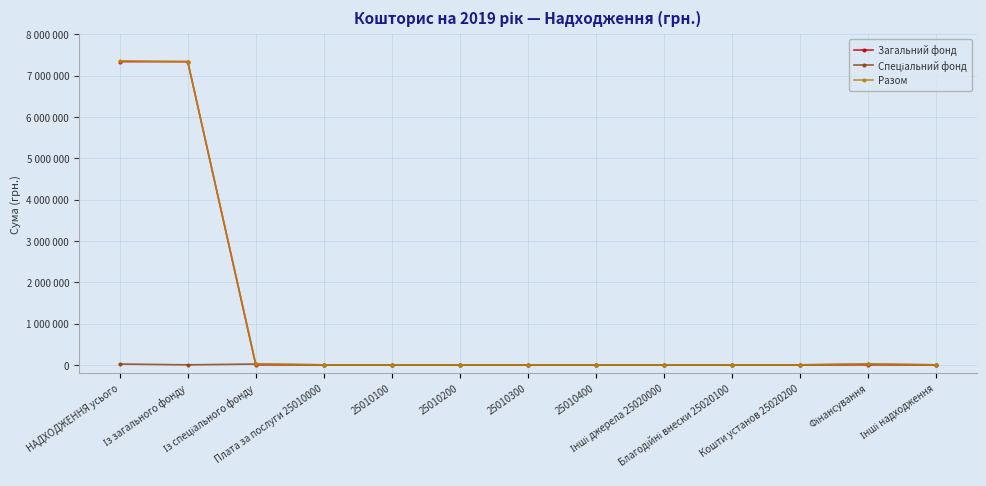

True or false: Загальний фонд and Разом cross at least once.

False